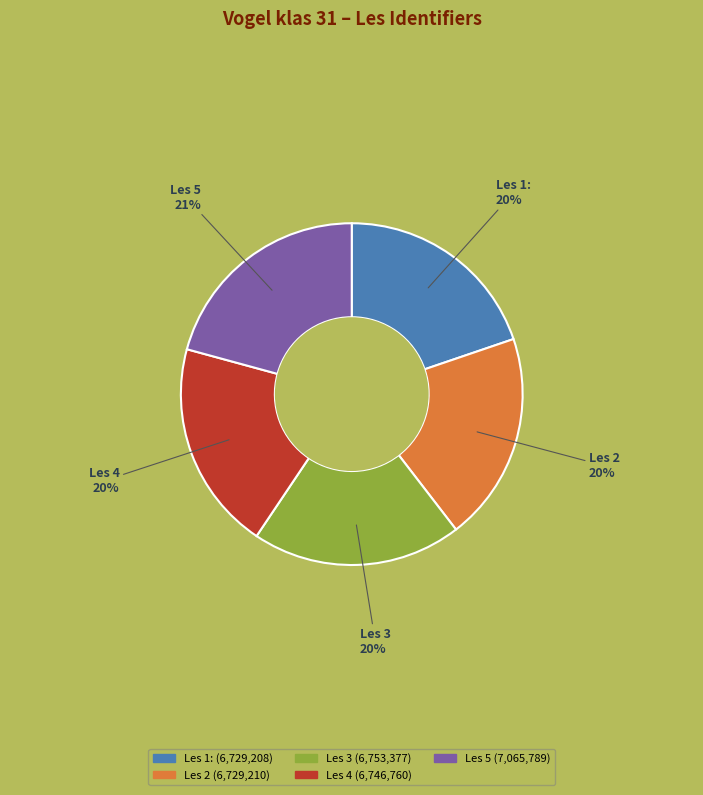

The Les 2 slice represents 7% of the pie. True or false?

False